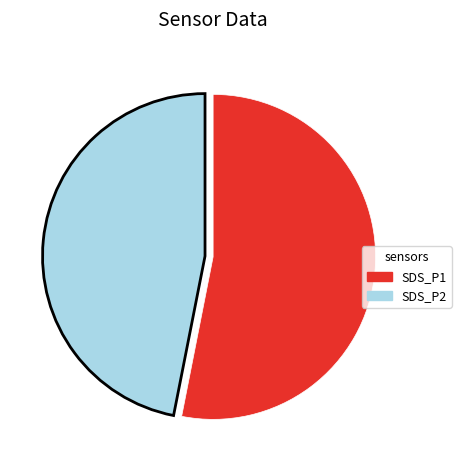

Which slice represents more than half of the pie?

SDS_P1